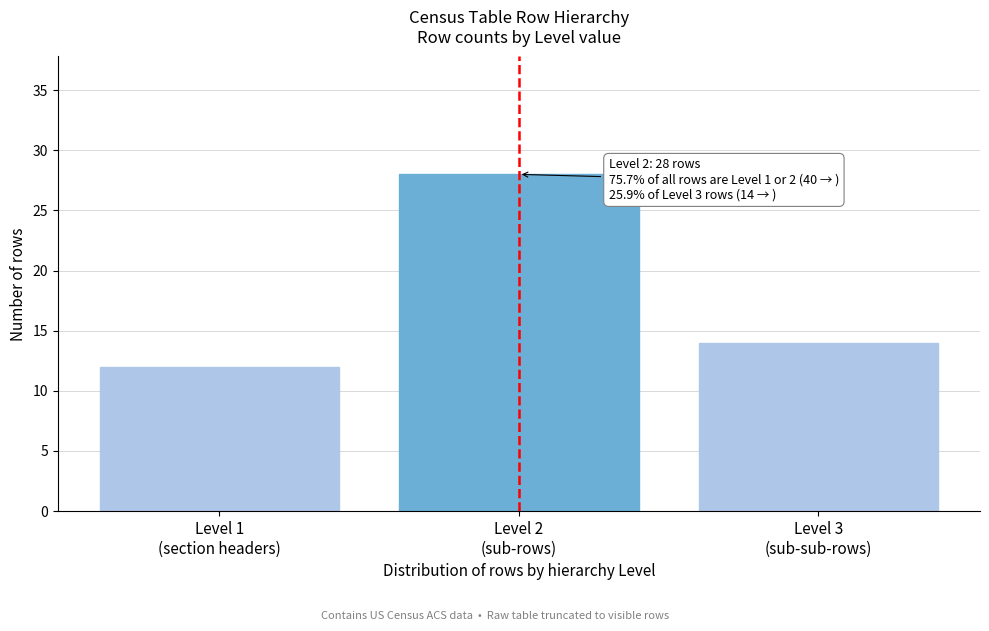

Reading right to left, extract all data points from this chart.

14	28	12